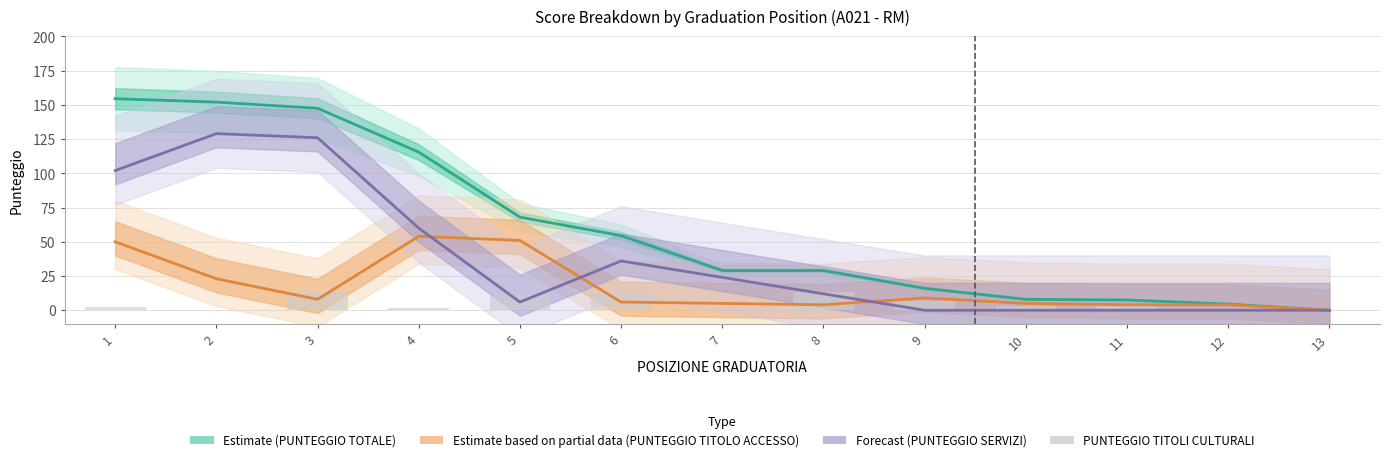

What are all the series names shown in the legend?

Estimate (PUNTEGGIO TOTALE), Estimate based on partial data (PUNTEGGIO TITOLO ACCESSO), Forecast (PUNTEGGIO SERVIZI), PUNTEGGIO TITOLI CULTURALI